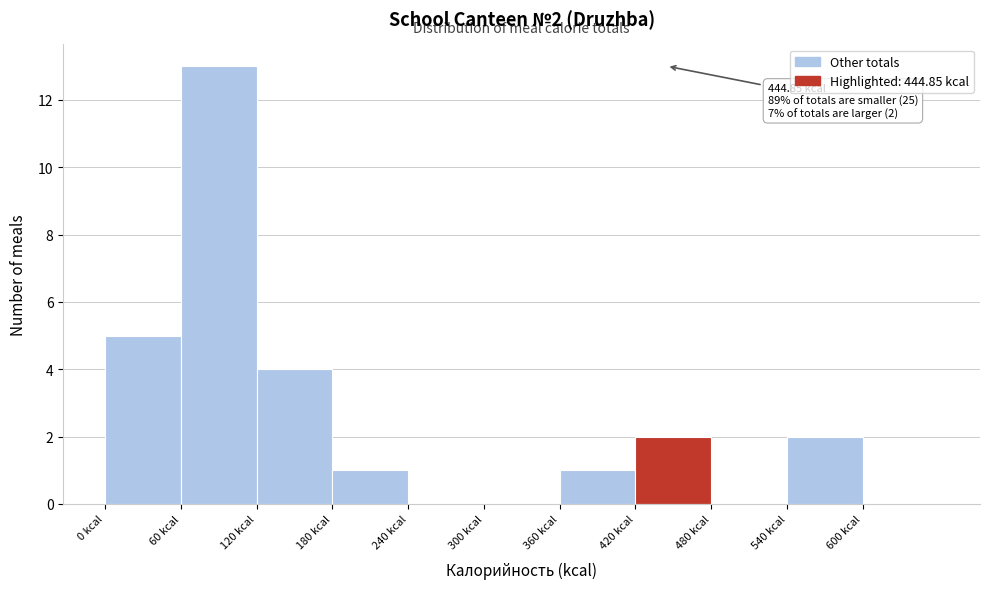

Which range on the x-axis has the tallest bar?

60 to 120